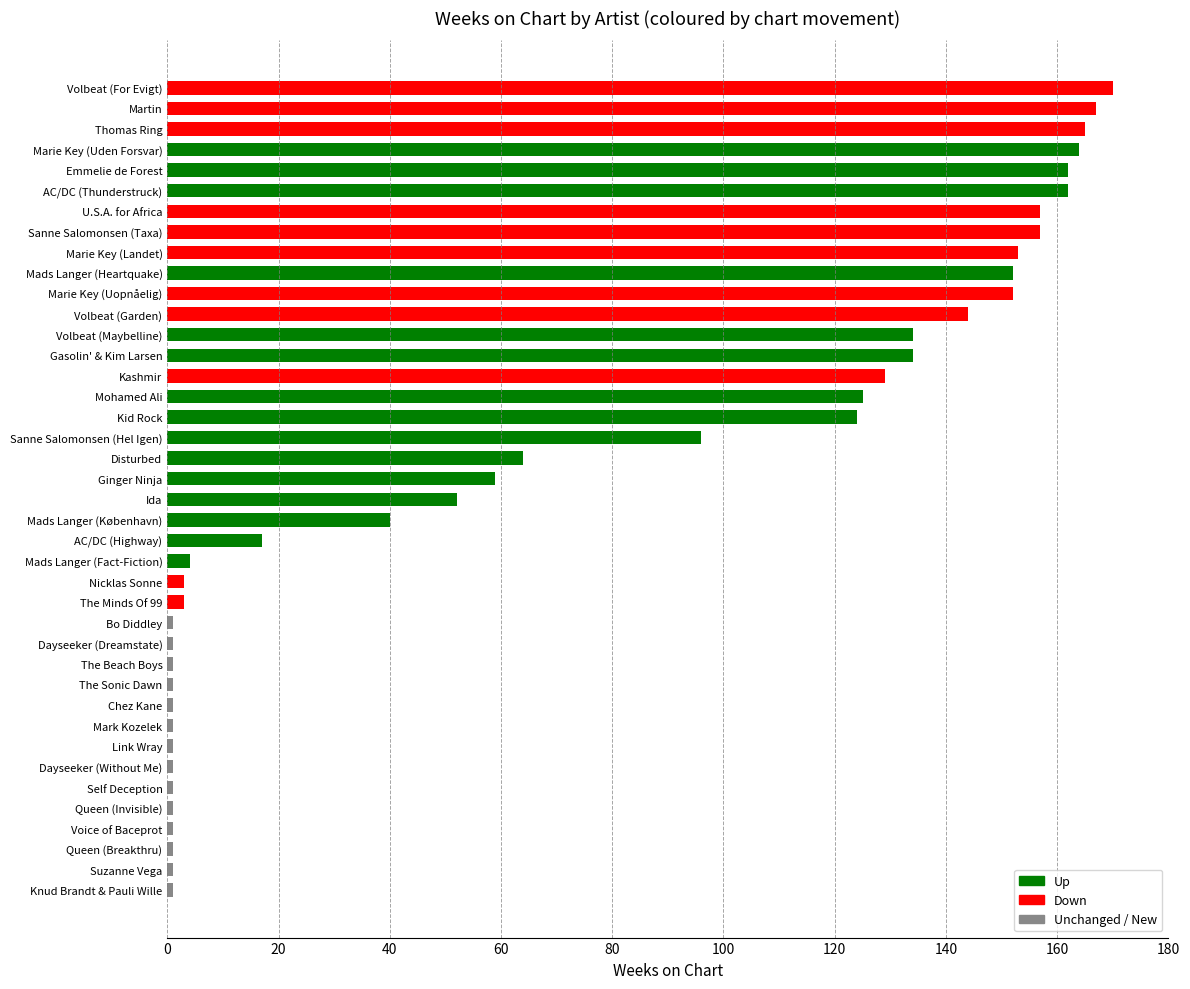

What is the sum of the values at Voice of Baceprot and Mohamed Ali?

126